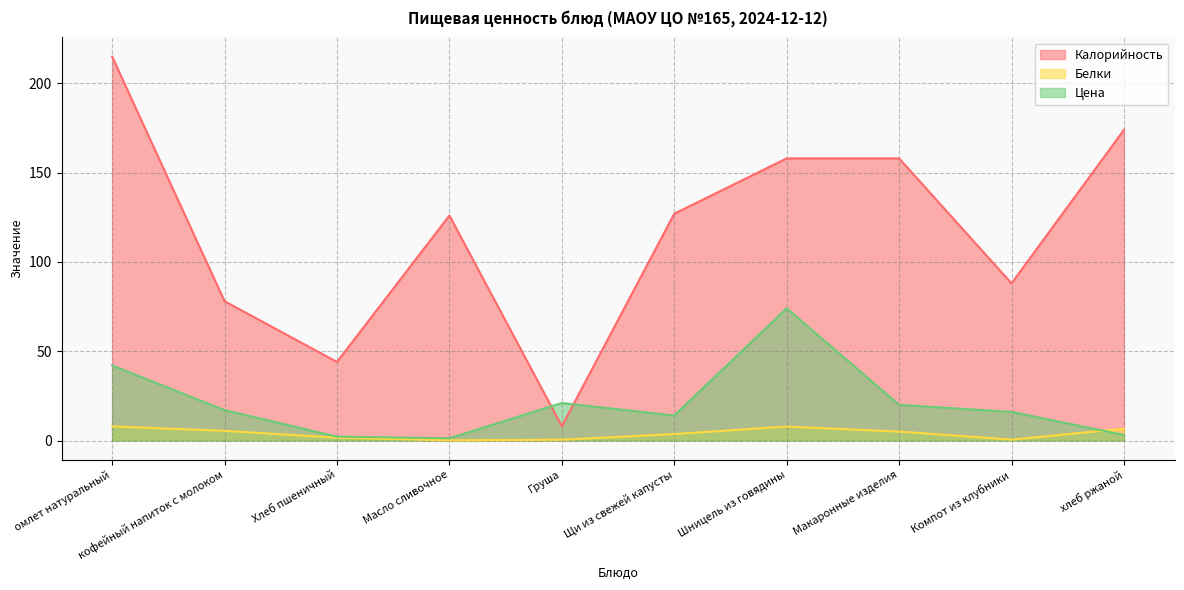

What position from the right is Шницель из говядины?

4